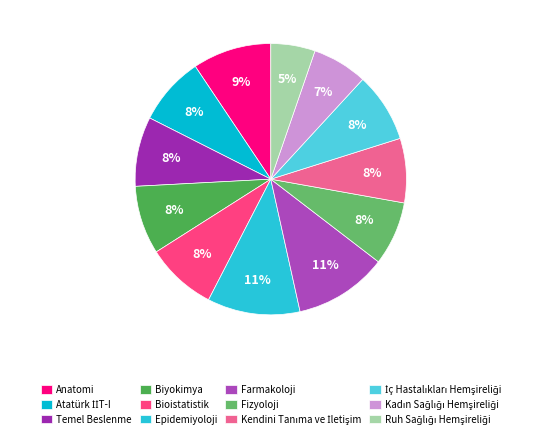

Does any single category account for the majority?

No